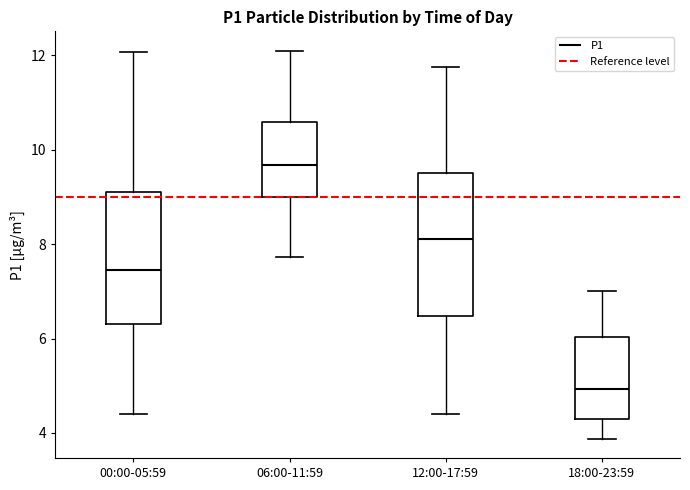

Reading left to right, transcribe this box plot: for each box, give where its median line is, the range the box spans, and where its two whiskers end, as read against the y-axis. The values are not printed on the chart, so give them approximately, as read against the axis.

00:00-05:59: median 7.4, box 6.4 to 9.2, whiskers 4.4 to 12.0
06:00-11:59: median 9.6, box 9.0 to 10.6, whiskers 7.8 to 12.2
12:00-17:59: median 8.2, box 6.4 to 9.6, whiskers 4.4 to 11.8
18:00-23:59: median 5.0, box 4.4 to 6.0, whiskers 3.8 to 7.0